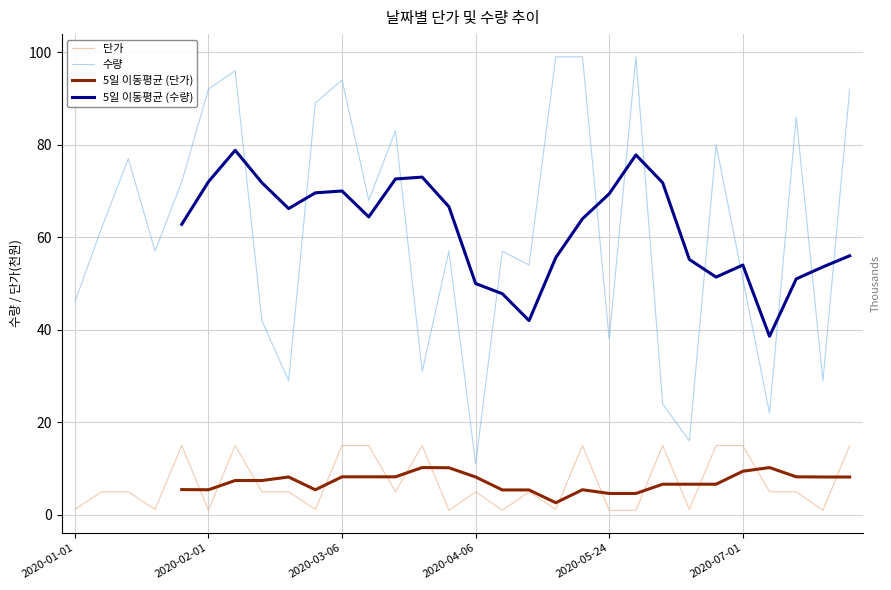

How many lines are shown in the chart?

4